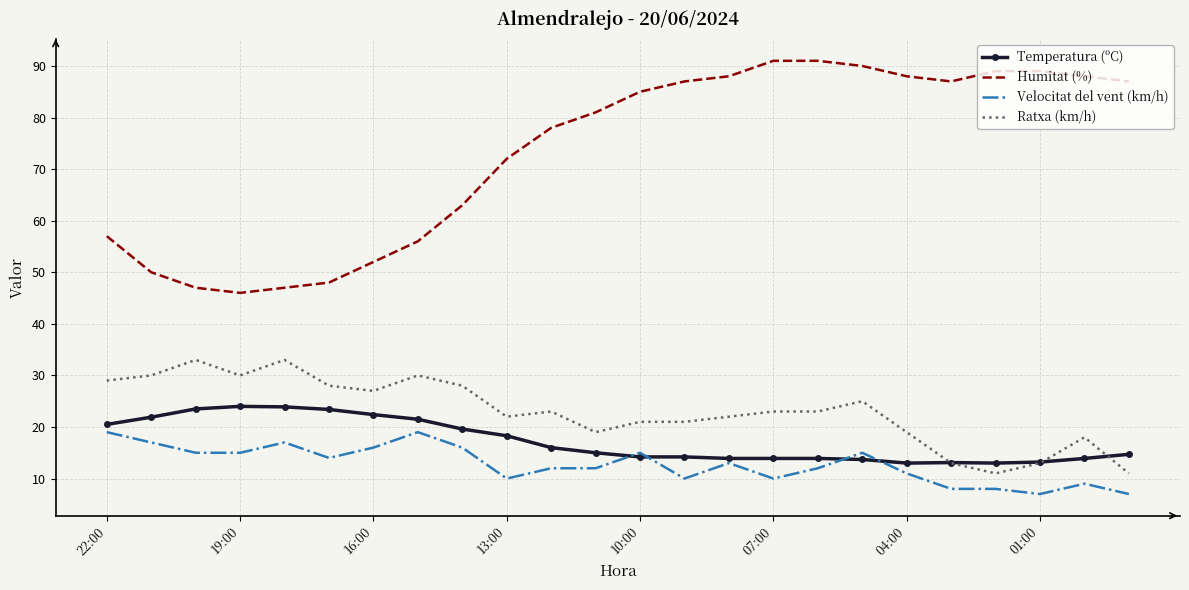

True or false: Humitat (%) and Velocitat del vent (km/h) intersect in this chart.

False